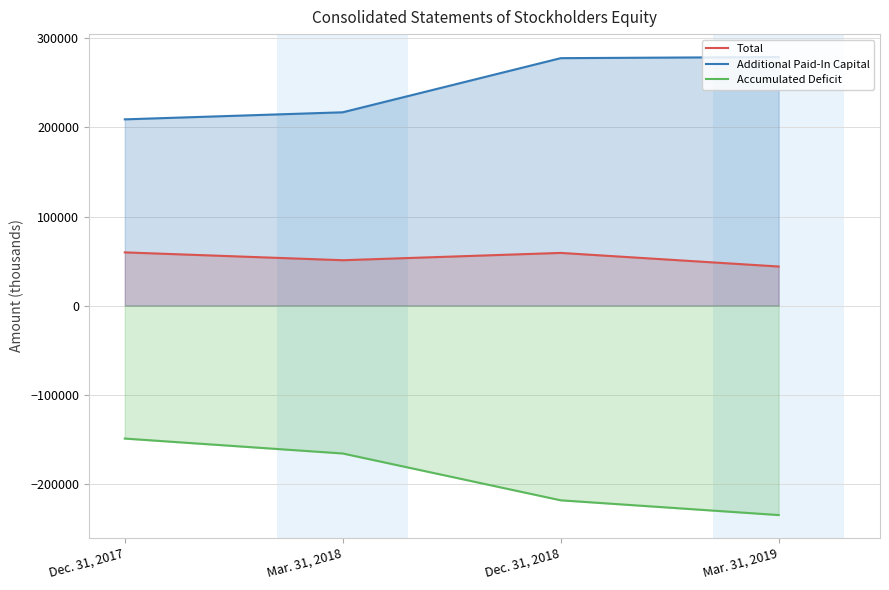

True or false: Accumulated Deficit and Total cross at least once.

False